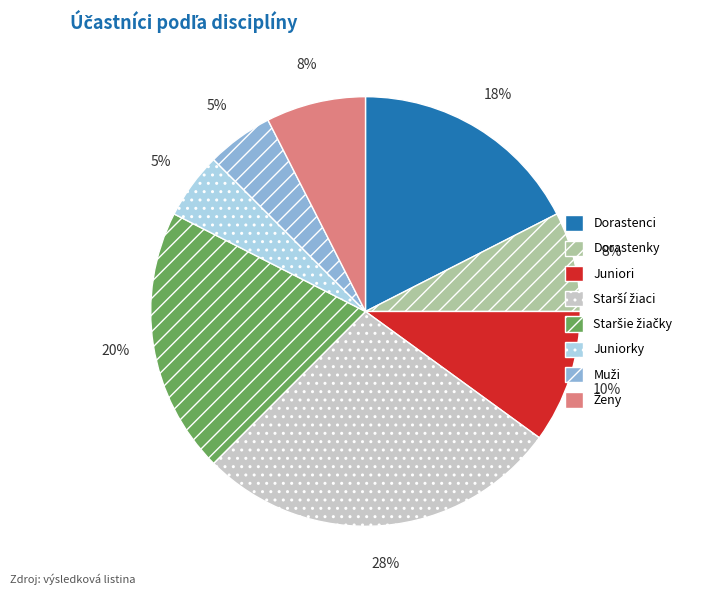

Is there a majority slice in this chart?

No